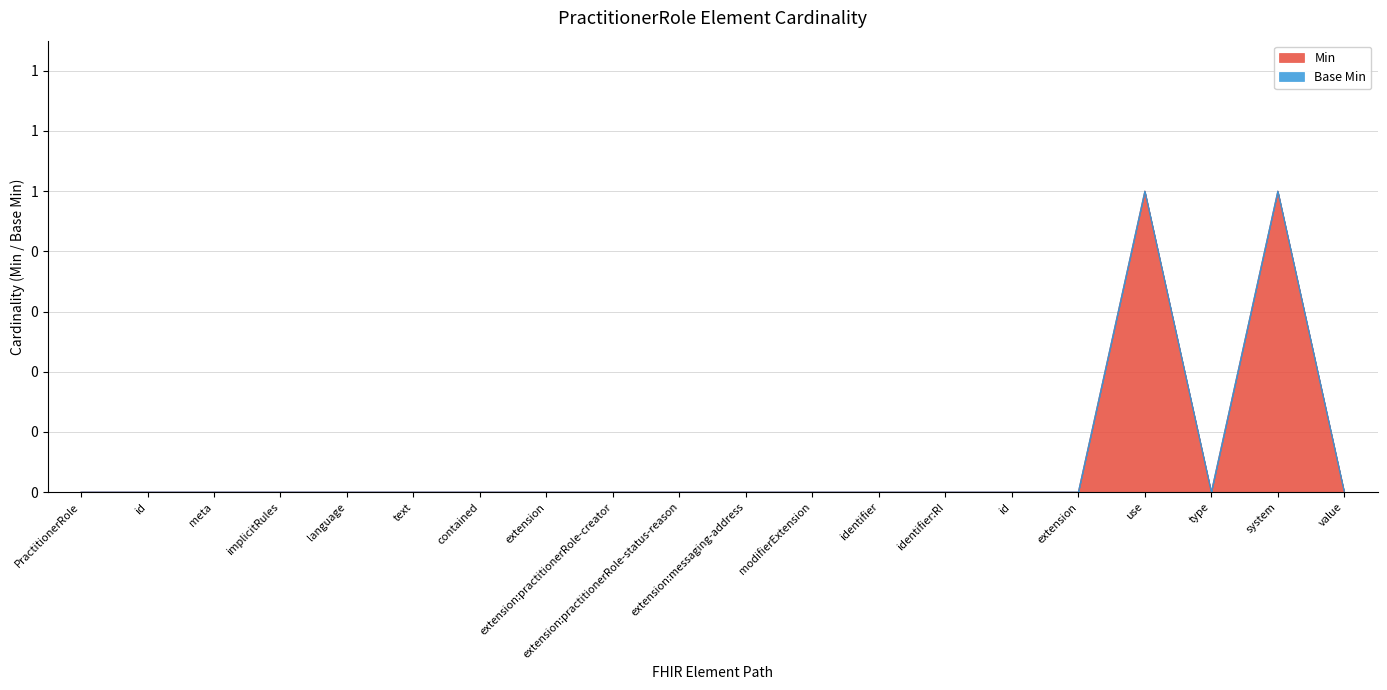

What is the label of the 18th point from the right?

meta